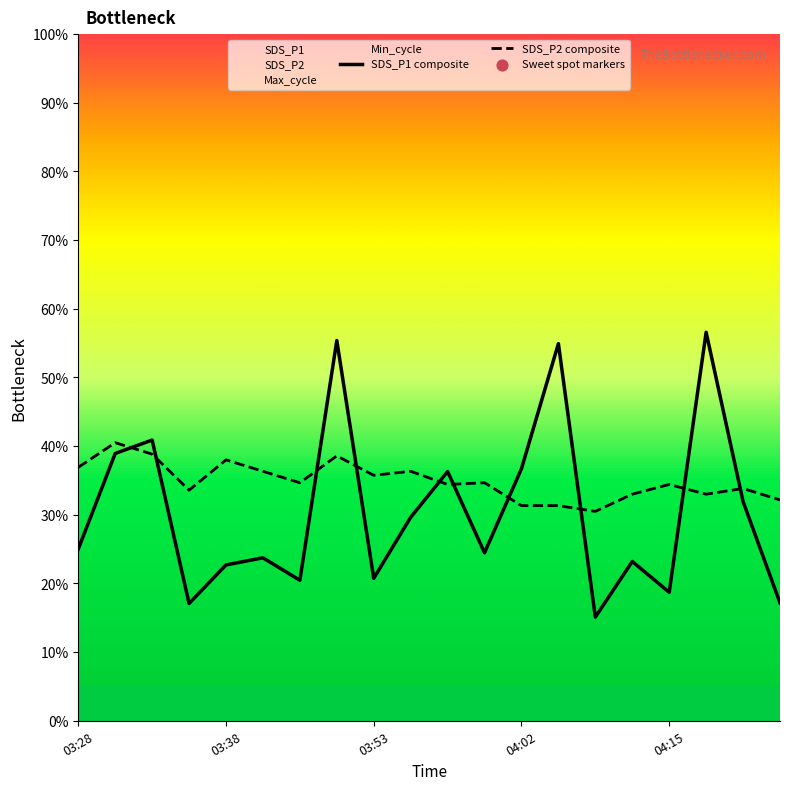

At how many categories does at least one series exceed 16?

20